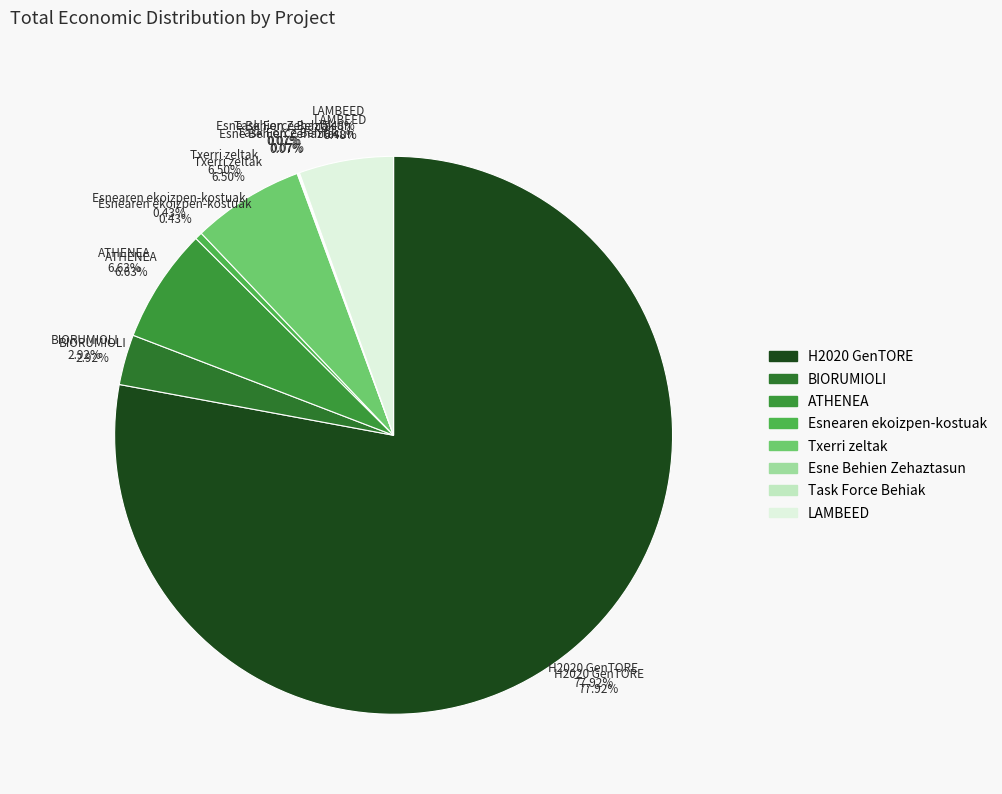

Is it true that LAMBEED is 5% of the pie?

True